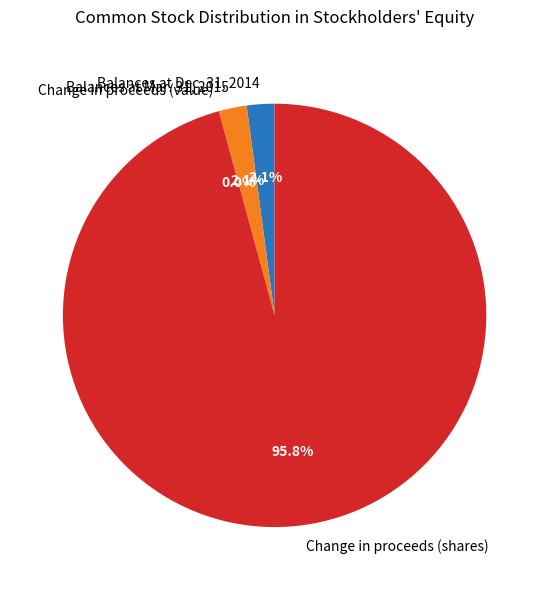

What is the largest slice in the pie chart?

Change in proceeds (shares)